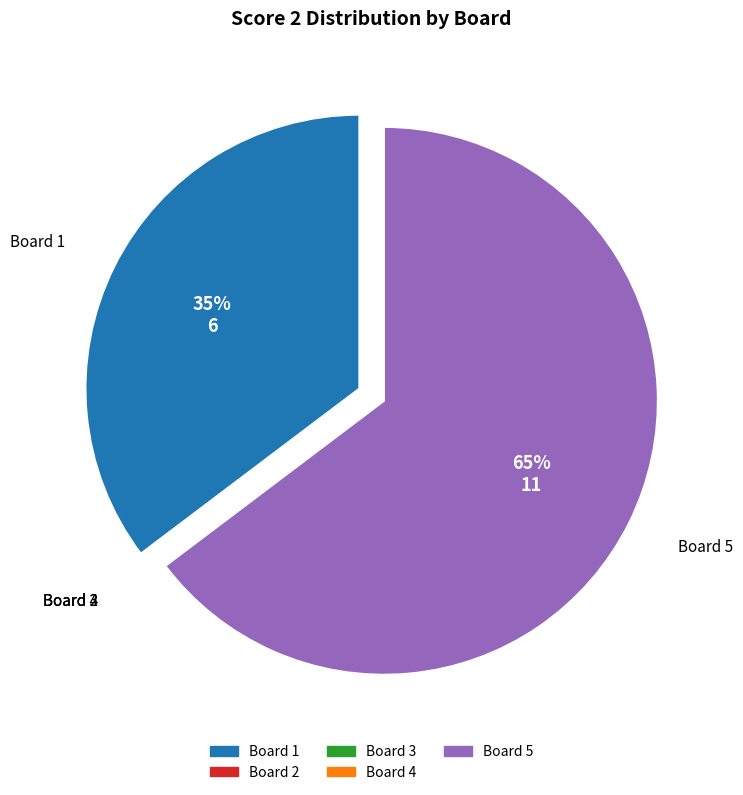

What is the majority slice?

5